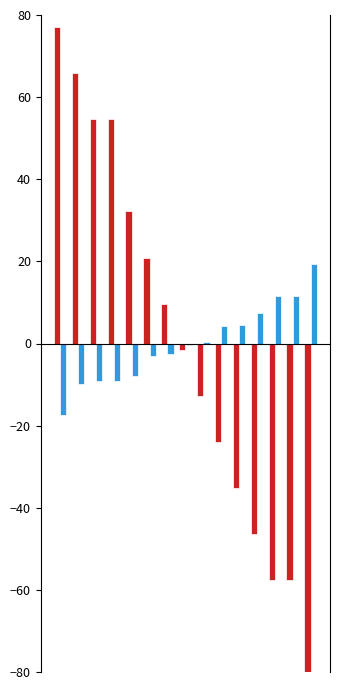

What is the maximum value shown in the chart?

77.0